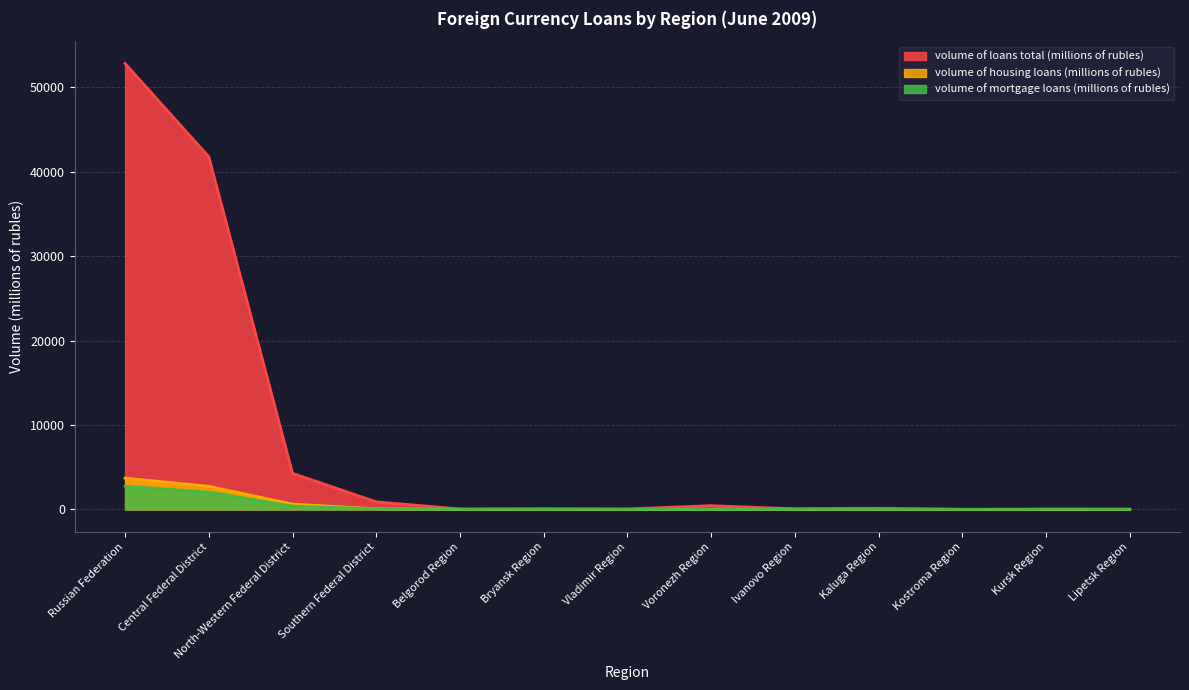

List the labels in order of volume of mortgage loans (millions of rubles) value, smallest first.

Bryansk Region, Kostroma Region, Lipetsk Region, Voronezh Region, Vladimir Region, Belgorod Region, Kursk Region, Ivanovo Region, Kaluga Region, Southern Federal District, North-Western Federal District, Central Federal District, Russian Federation